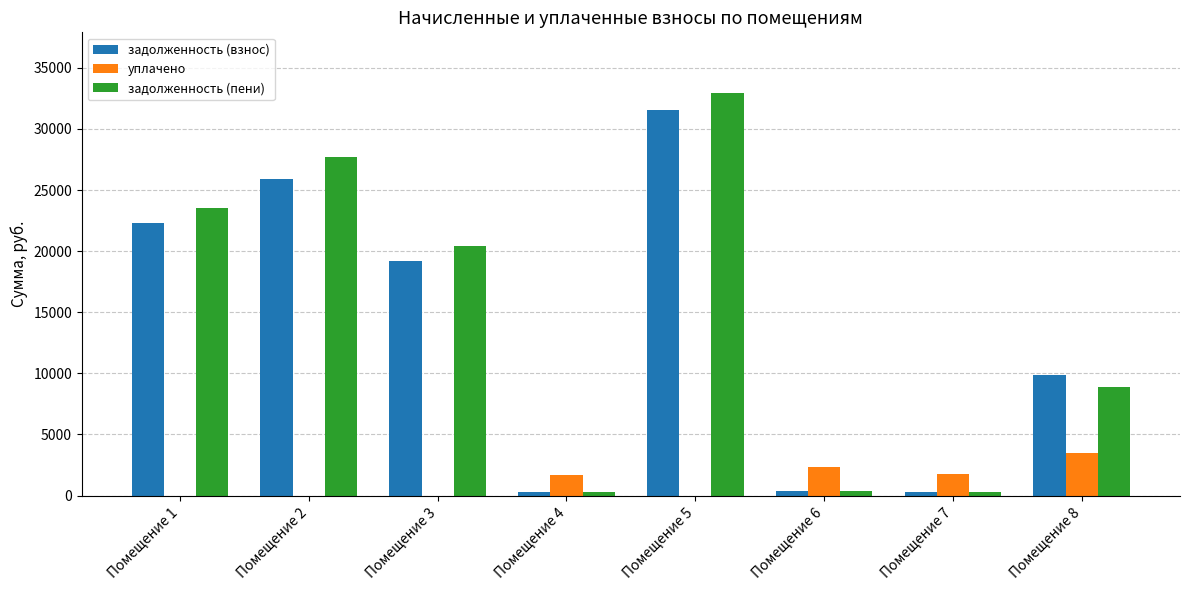

What is the total value across all series at Помещение 3?

39611.7